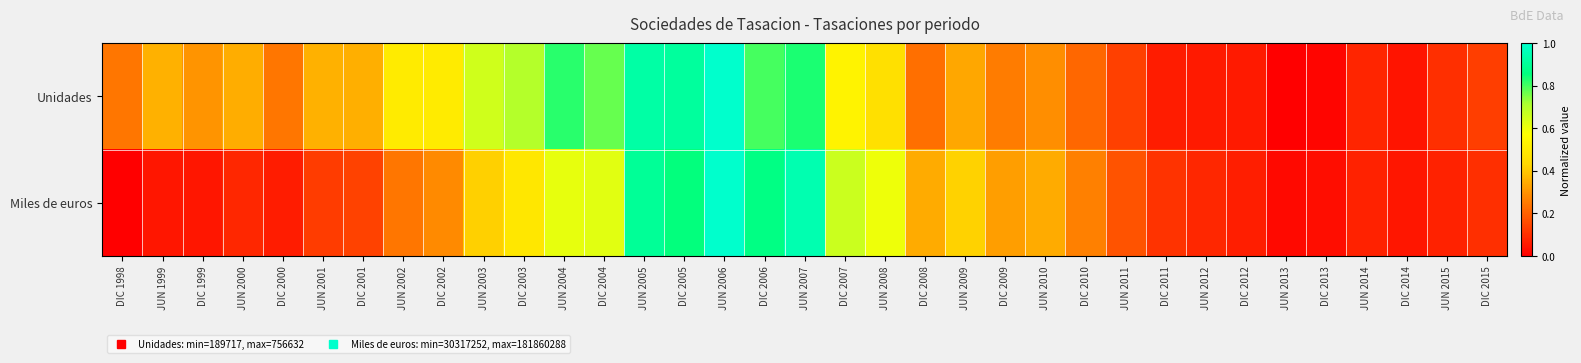

What is the difference between the highest and lowest values at JUN 2009?

0.1